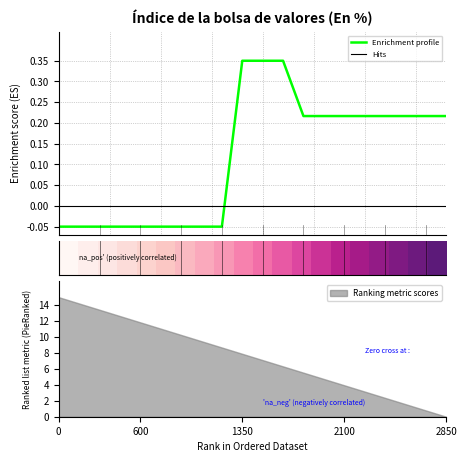

The chart shows a value of -0.0 at 2015-12-29. True or false?

False